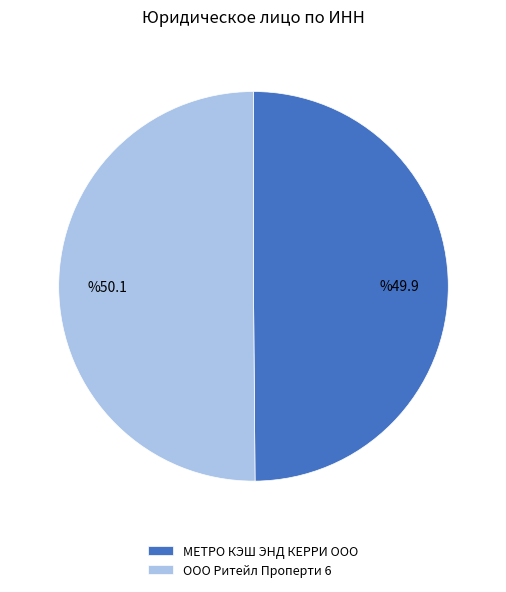

Do ООО Ритейл Проперти 6 and МЕТРО КЭШ ЭНД КЕРРИ OOO together represent more than half of the pie?

Yes